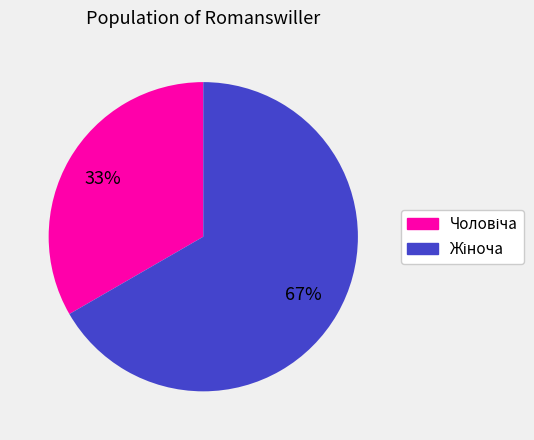

Is there any slice that represents more than half of the pie?

Yes